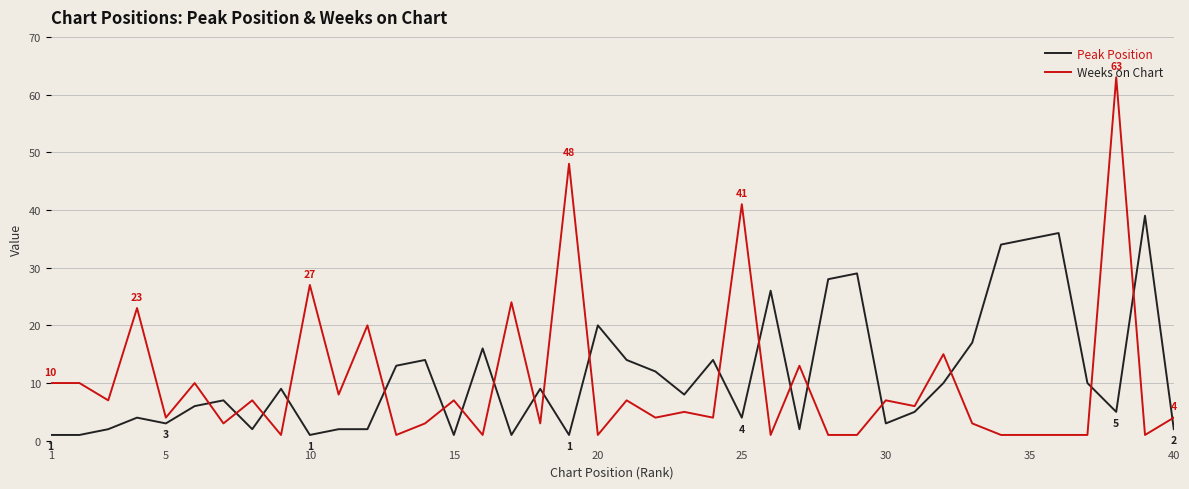

What is the lowest value of the Weeks on Chart series?

1